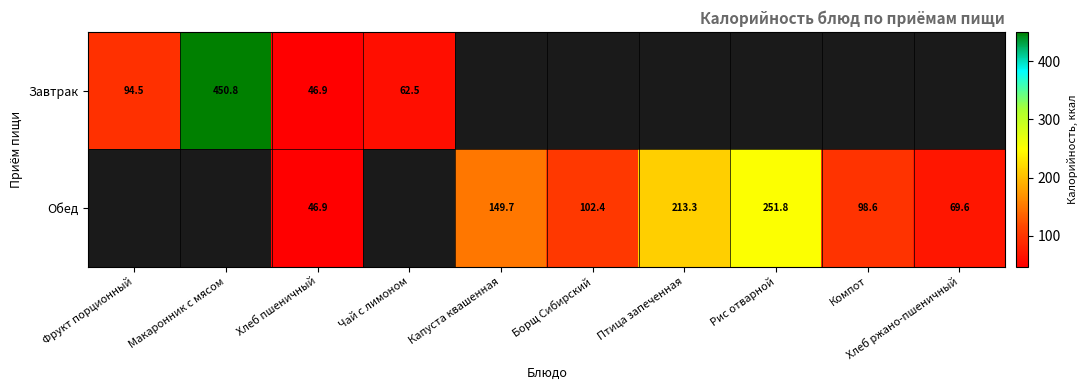

The value of Обед at Компот is 98.6. True or false?

True